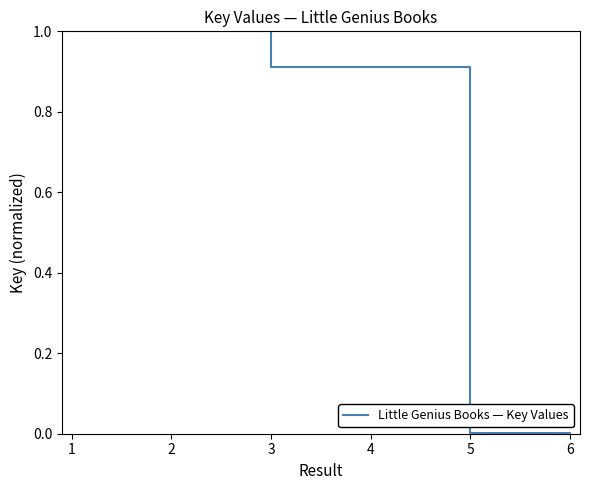

What is the greatest value displayed?

1.0